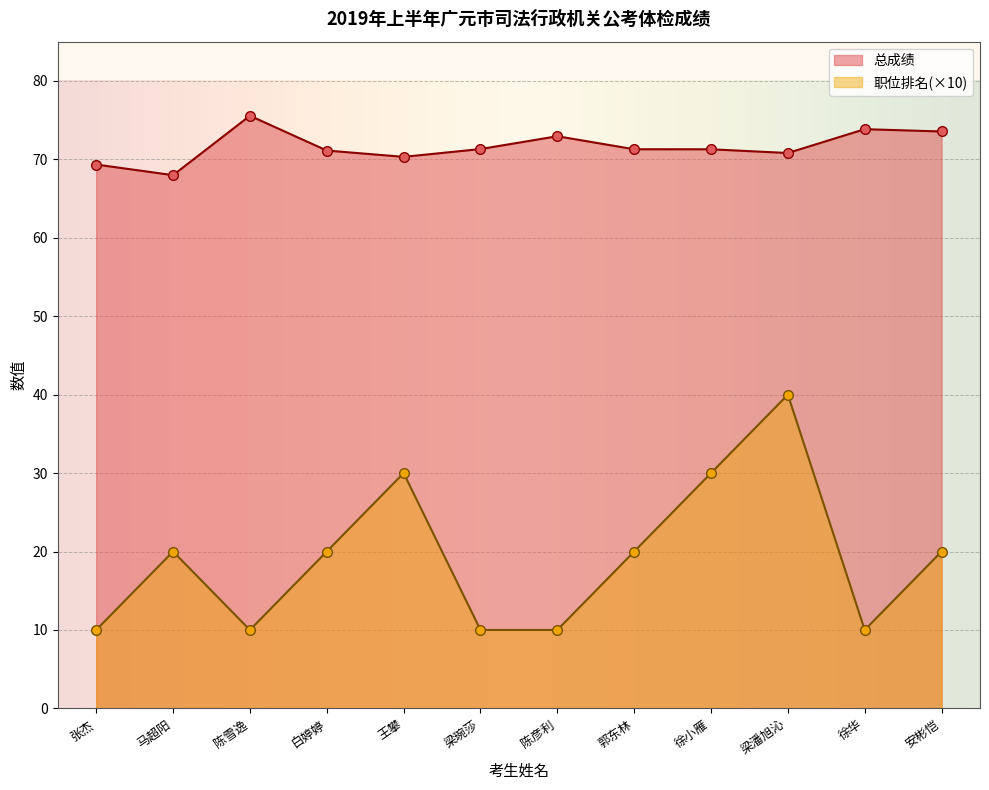

List the series in order of their overall mean, highest first.

总成绩, 职位排名(×10)